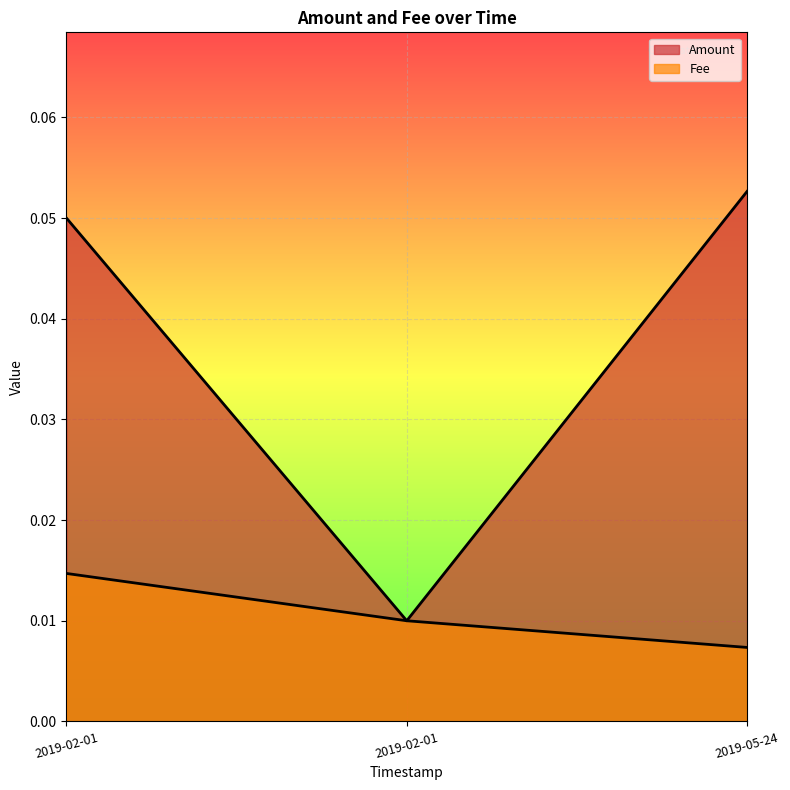

Reading left to right, extract all data points from this chart.

0.1	0.0	0.1